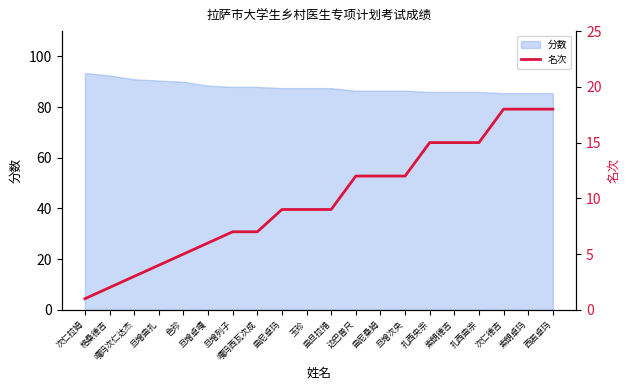

What is the label of the 8th point from the left?

嘎玛西瓦次成